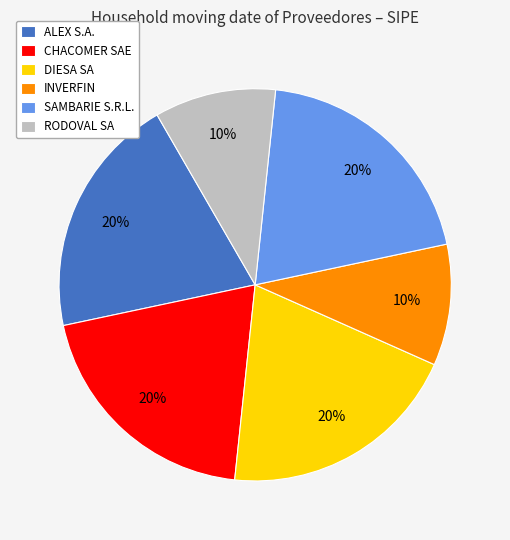

Does SAMBARIE S.R.L. account for over 50% of the chart?

No